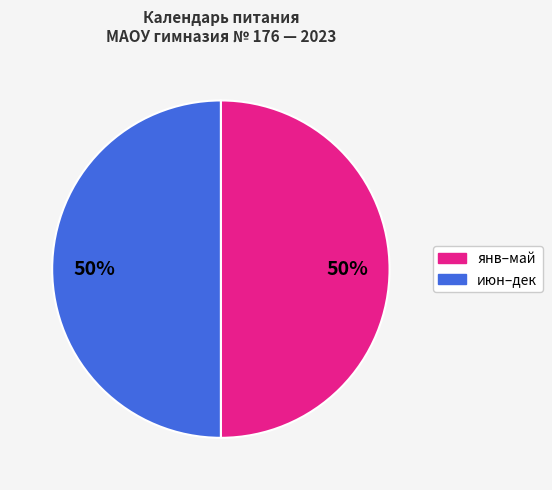

To the nearest percent, what is the average slice percentage?

50%